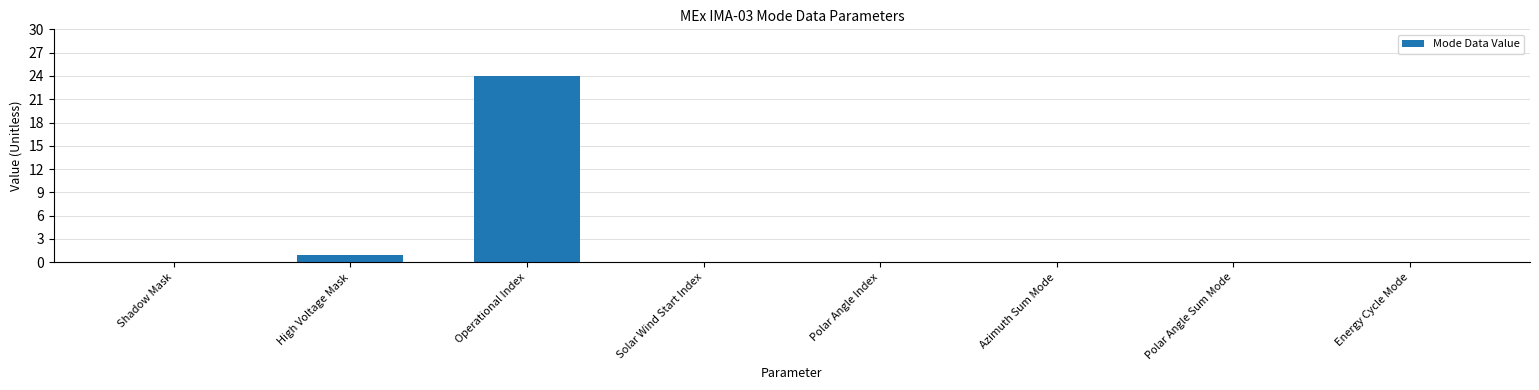

Reading left to right, what are all the values shown in this chart?

0	1	24	0	0	0	0	0